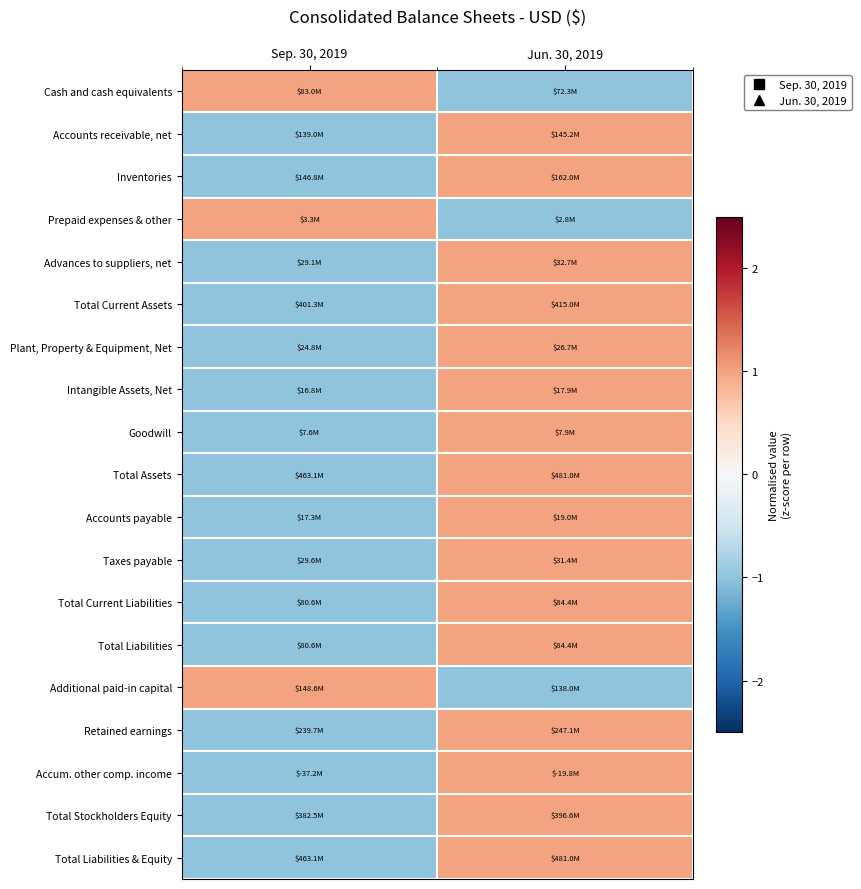

Which label corresponds to the largest value in the chart?

Sep. 30, 2019